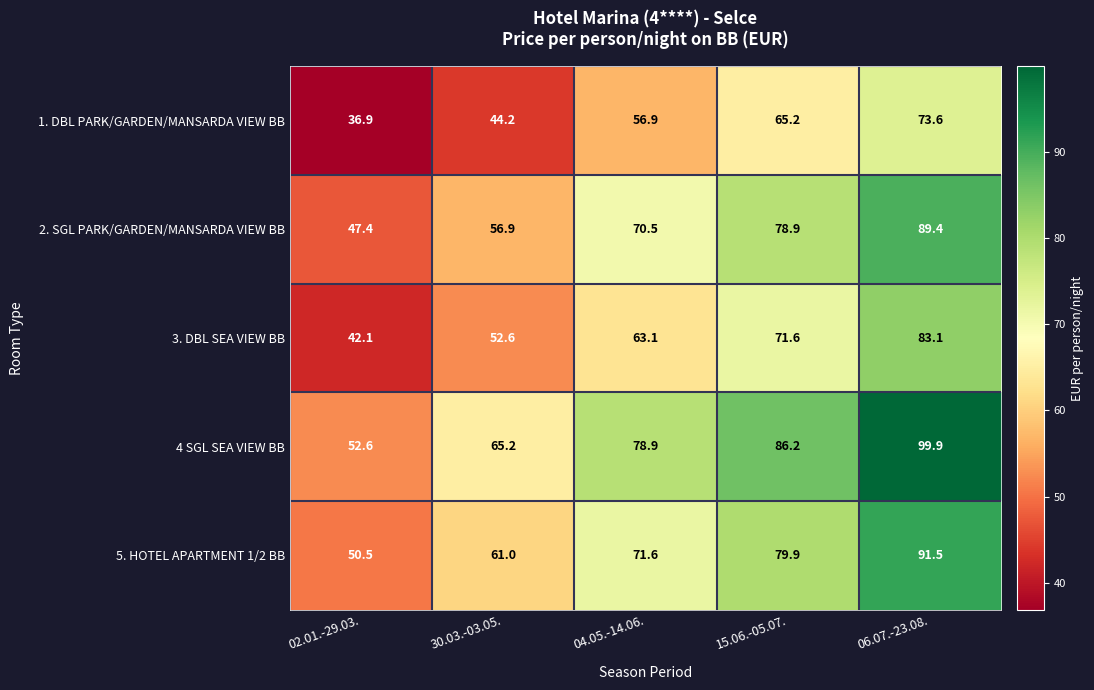

What is the difference between the maximum and second lowest values in the 3. DBL SEA VIEW BB series?

30.5